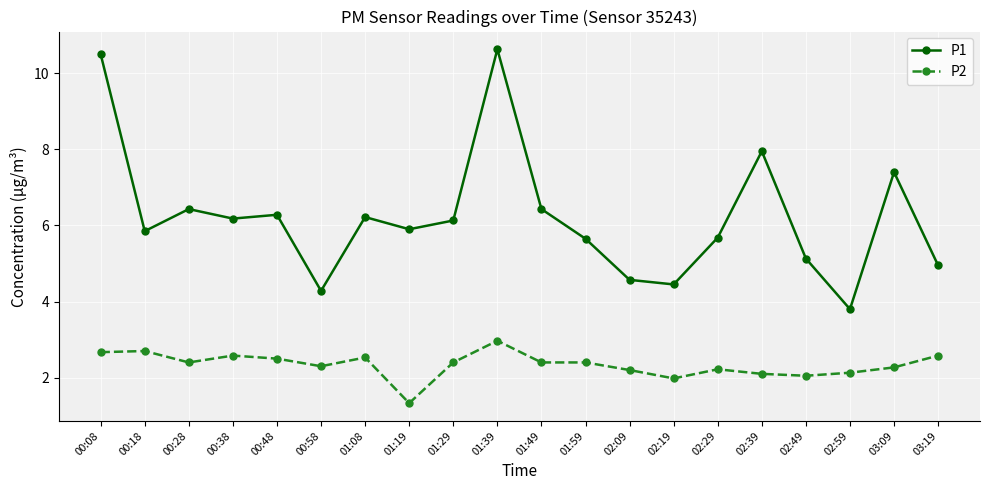

What is the difference between the P1 values at 00:58 and 02:29?

1.4